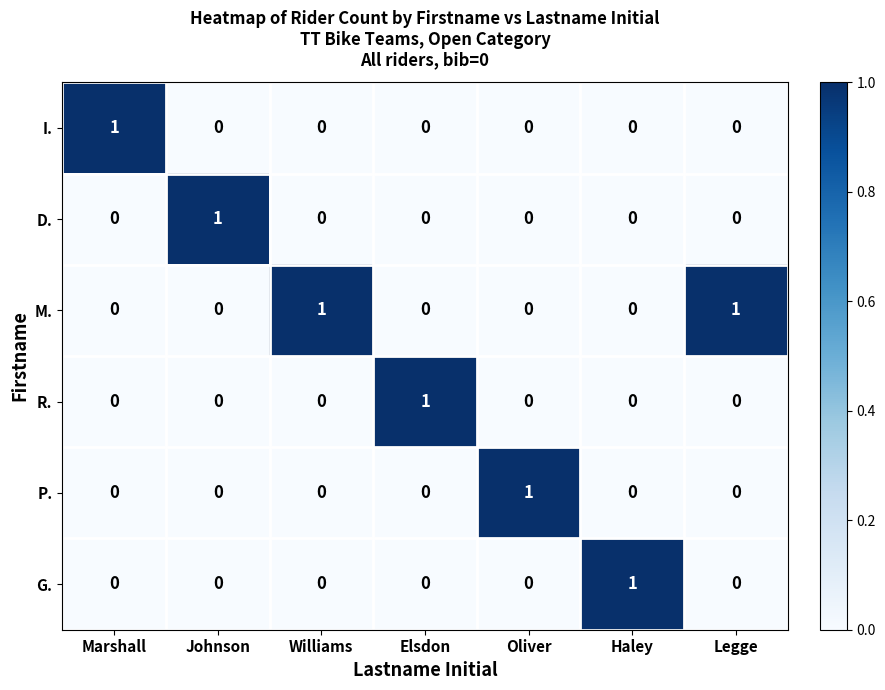

At how many categories does at least one series exceed 0?

7